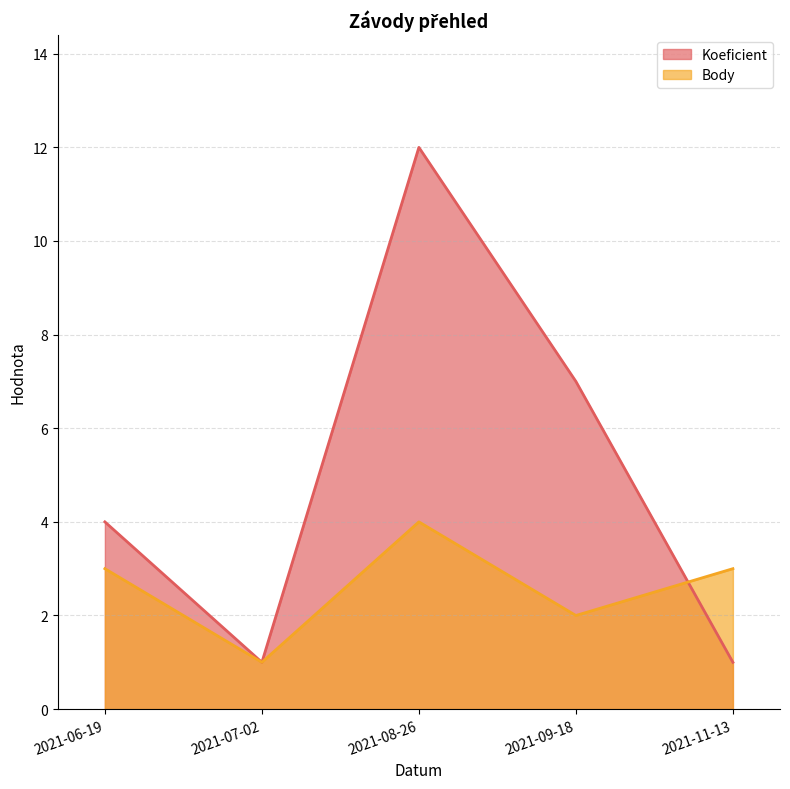

What position from the left is 2021-11-13?

5